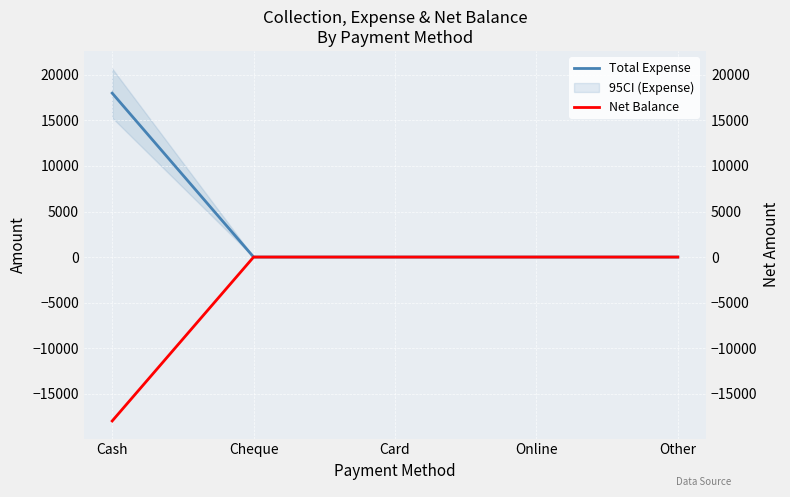

True or false: Net Balance has more than 0 points higher than both neighbors.

False